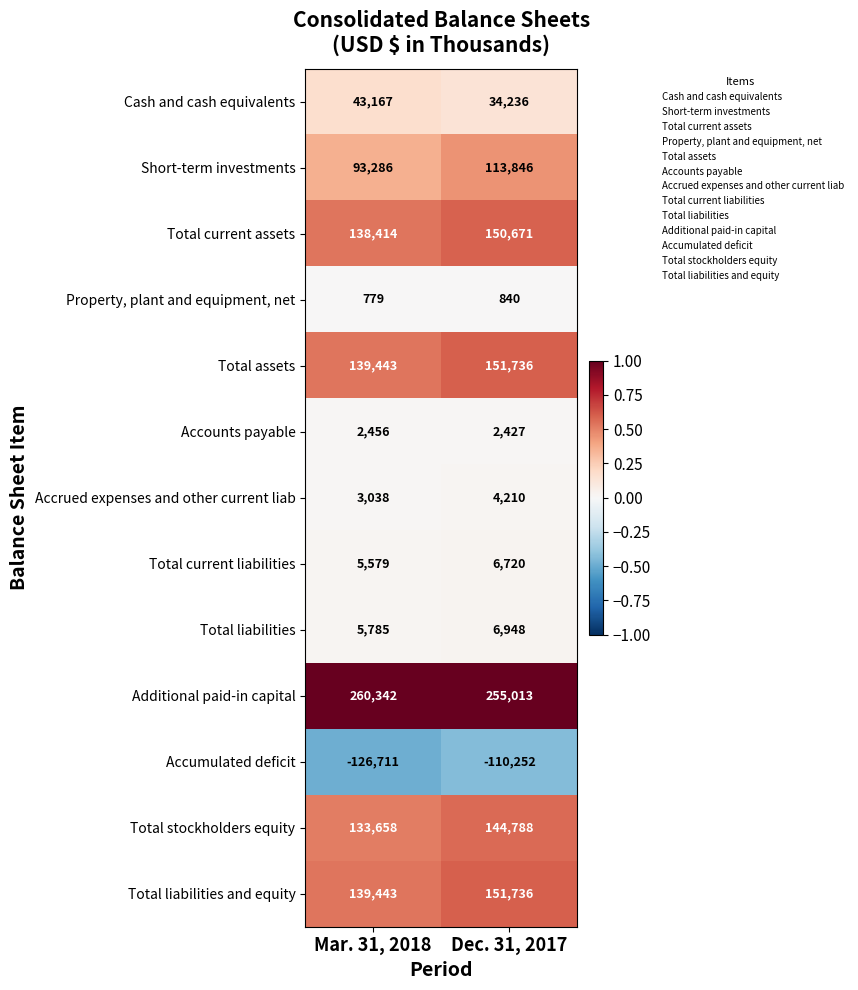

Is it true that Total stockholders equity equals 144788 at Dec. 31, 2017?

True